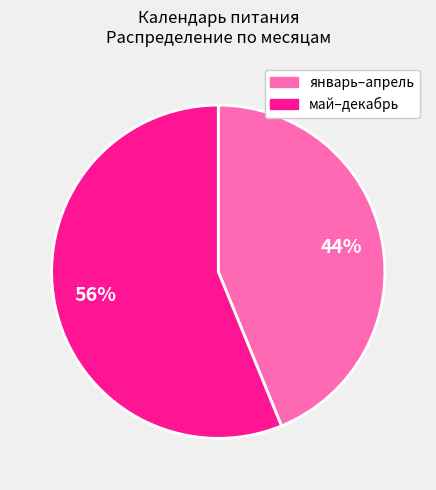

Is there a majority slice in this chart?

Yes